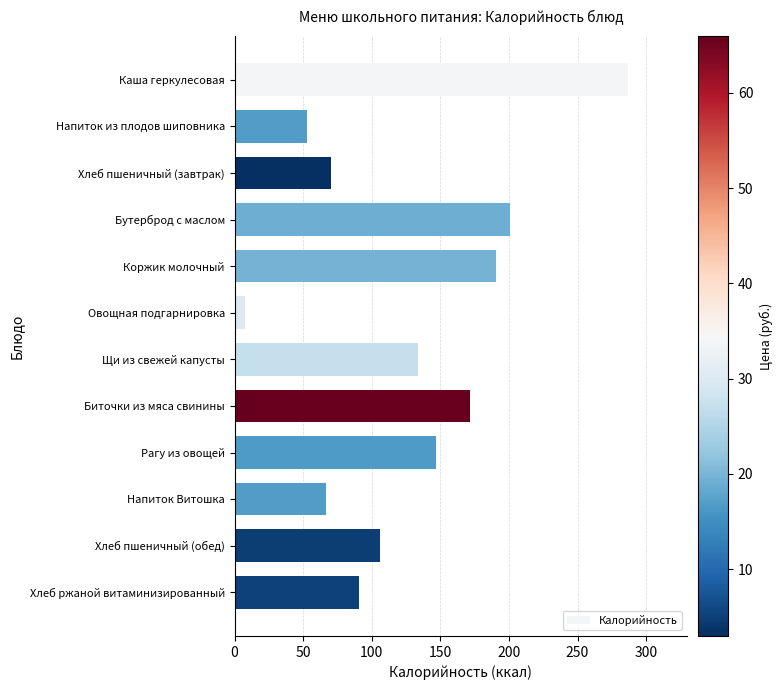

What is the change in value from Каша геркулесовая to Хлеб пшеничный (обед)?

-181.2